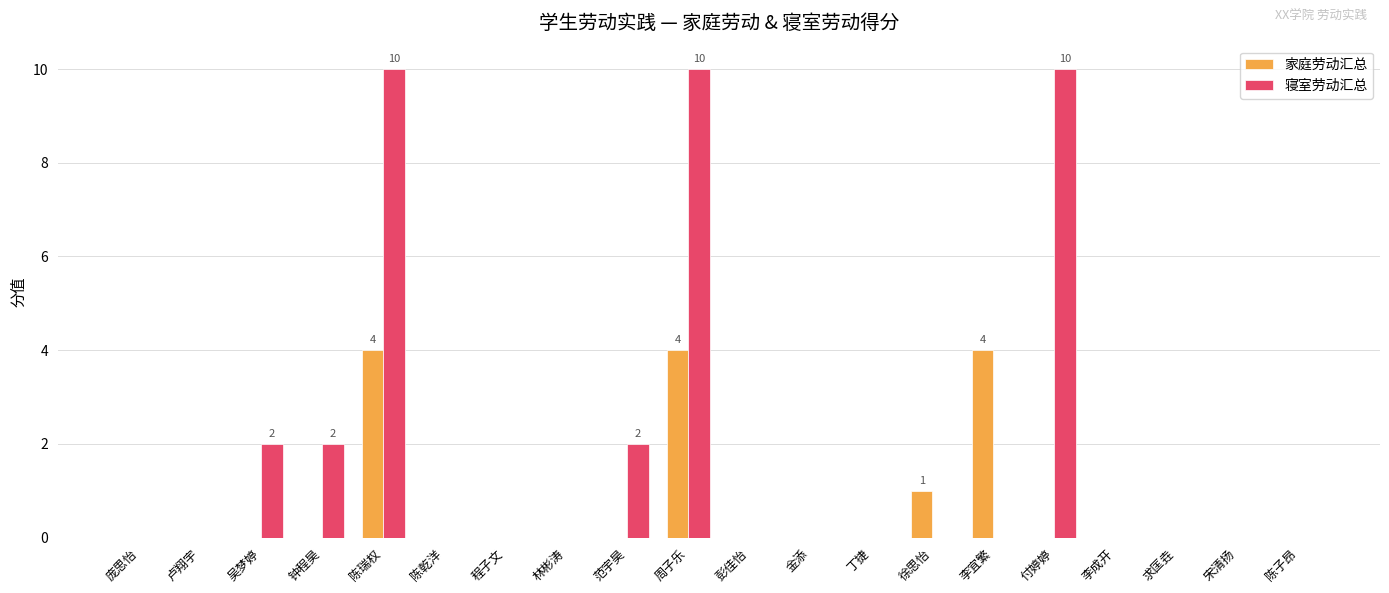

What is the highest value of the 寝室劳动汇总 series?

10